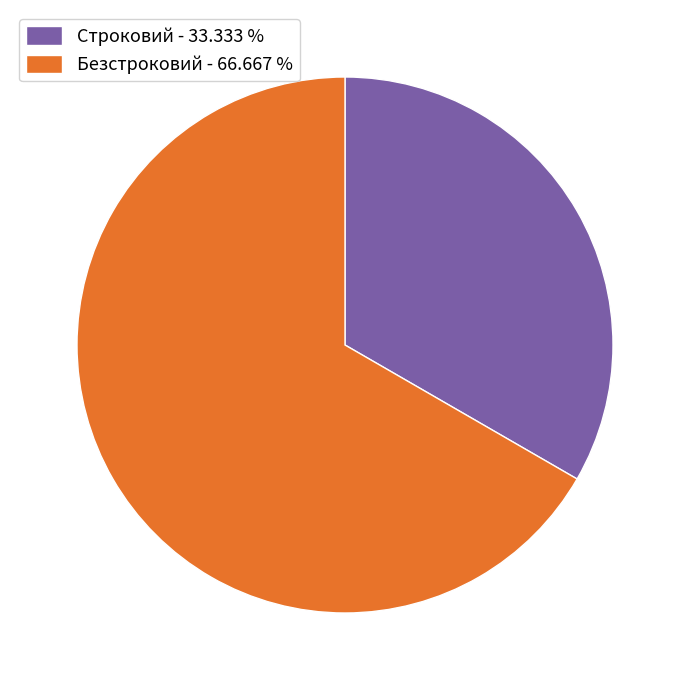

Approximately how many times larger is the value at Безстроковий compared to Строковий?

2.0